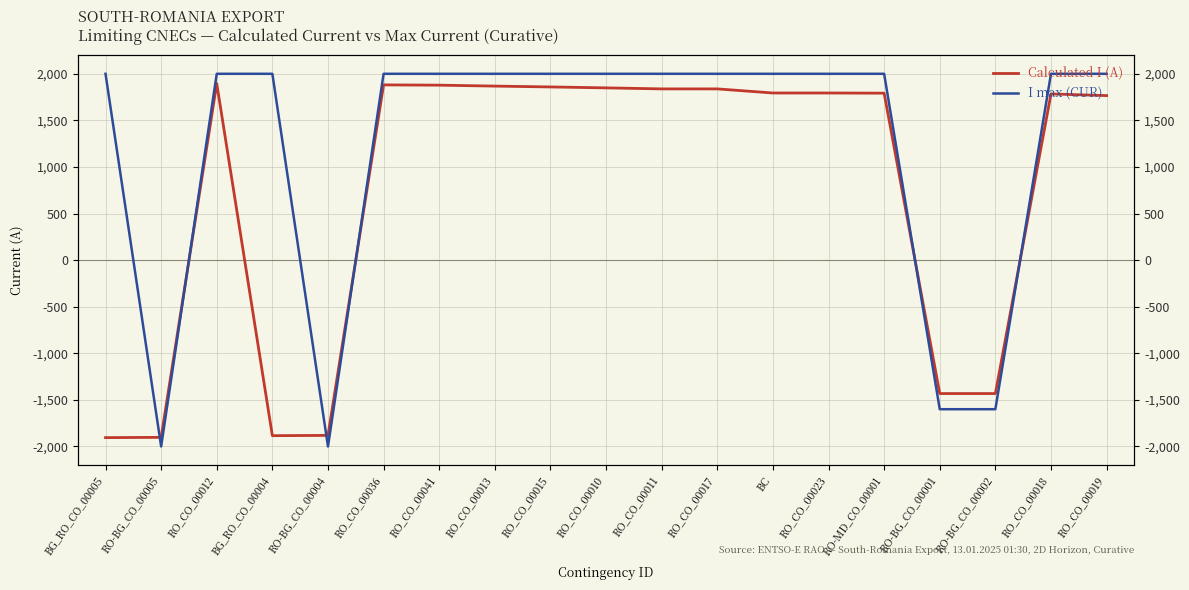

The I max (CUR) series shows 3458 at RO_CO_00013. True or false?

False